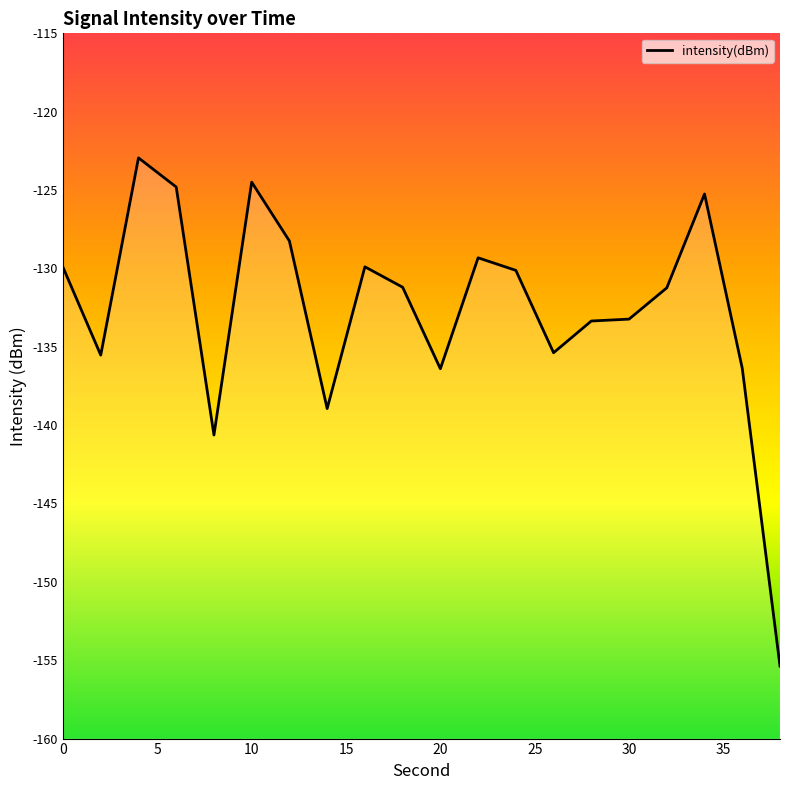

Rank the categories by value from highest to lowest.

4, 10, 6, 34, 12, 22, 16, 0, 24, 18, 32, 30, 28, 26, 2, 36, 20, 14, 8, 38